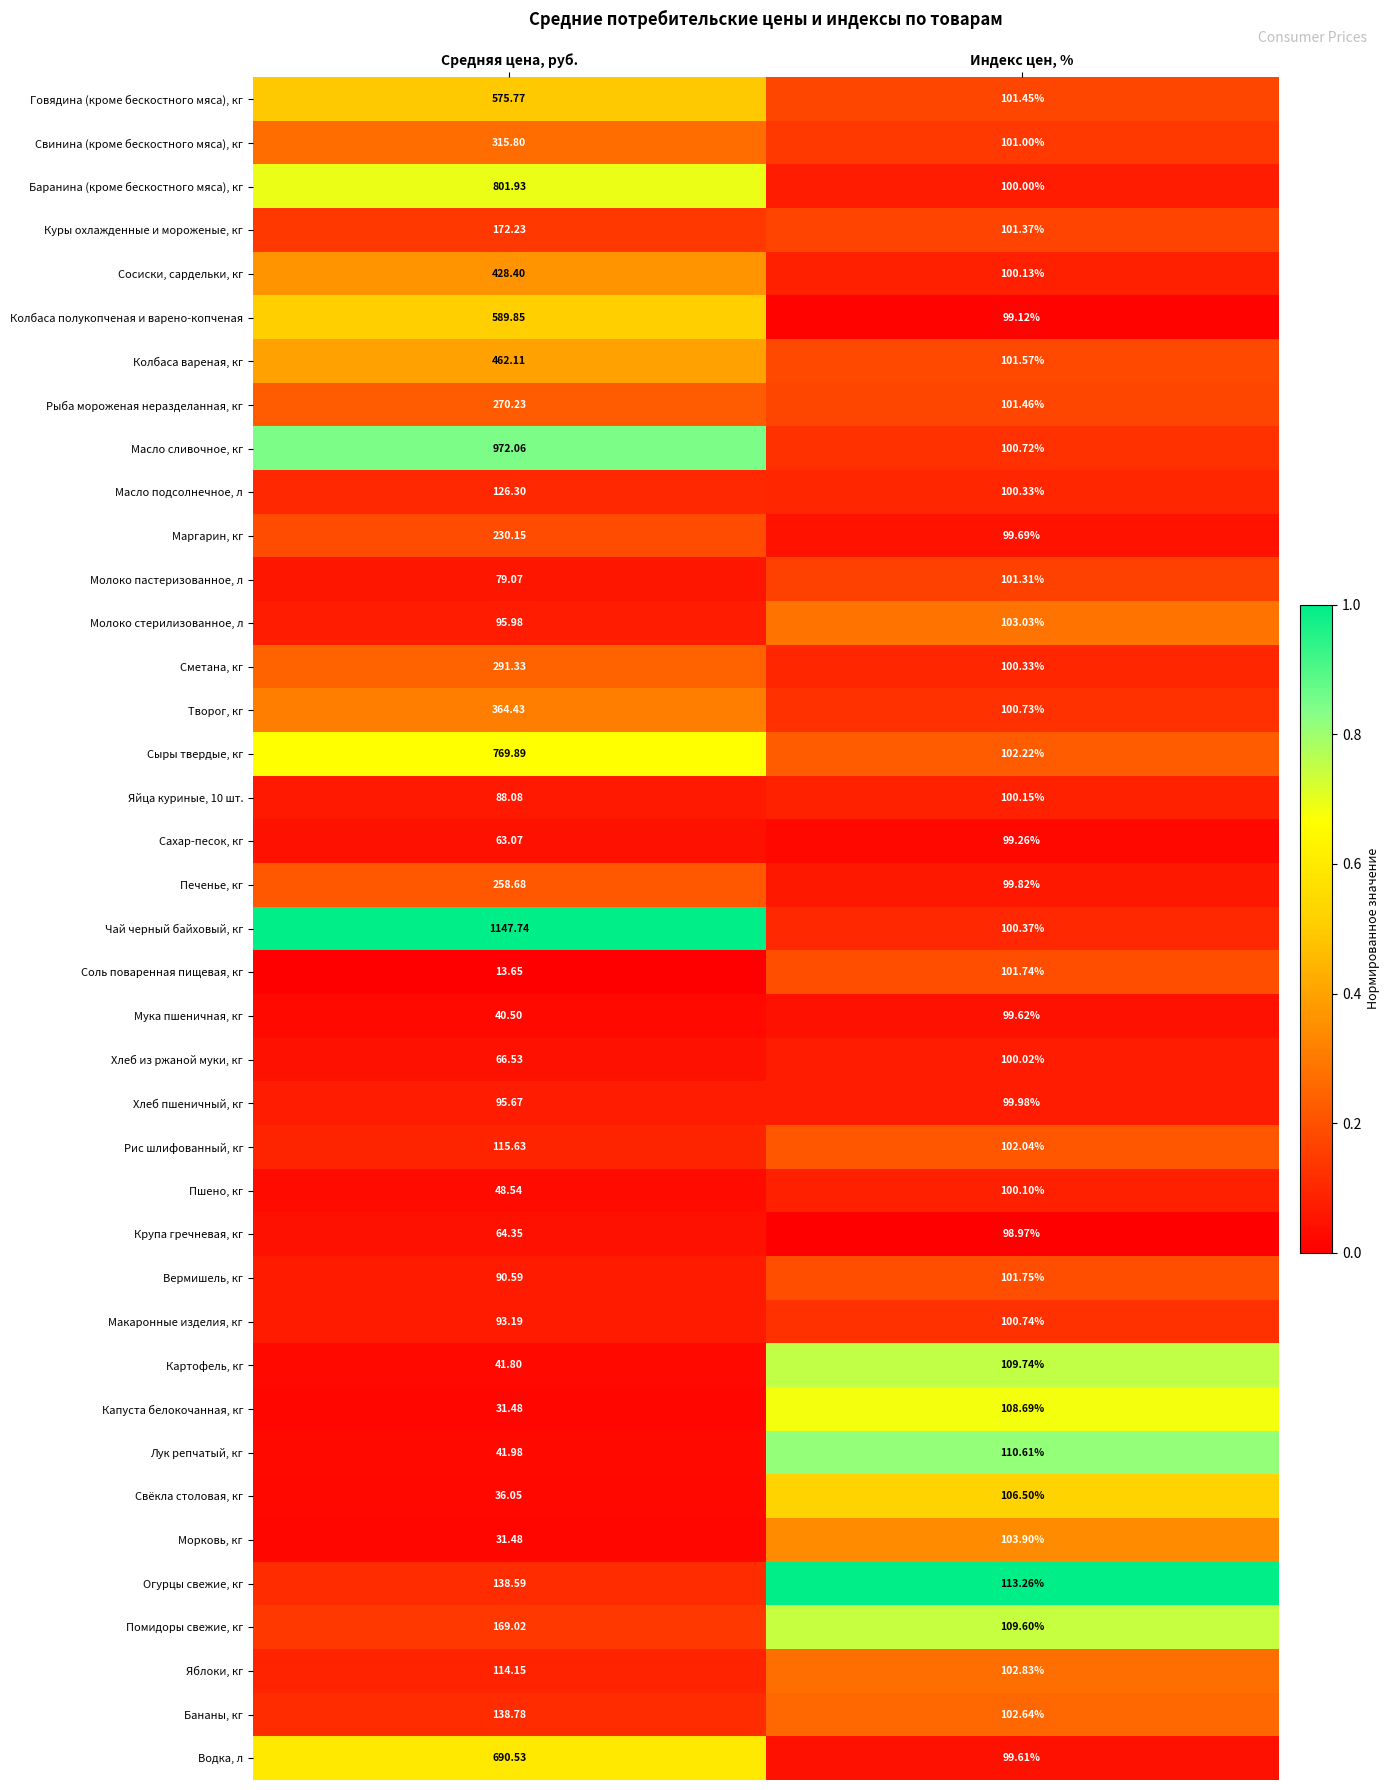

Which category has the highest value in the Масло подсолнечное, л series?

Средняя цена, руб.